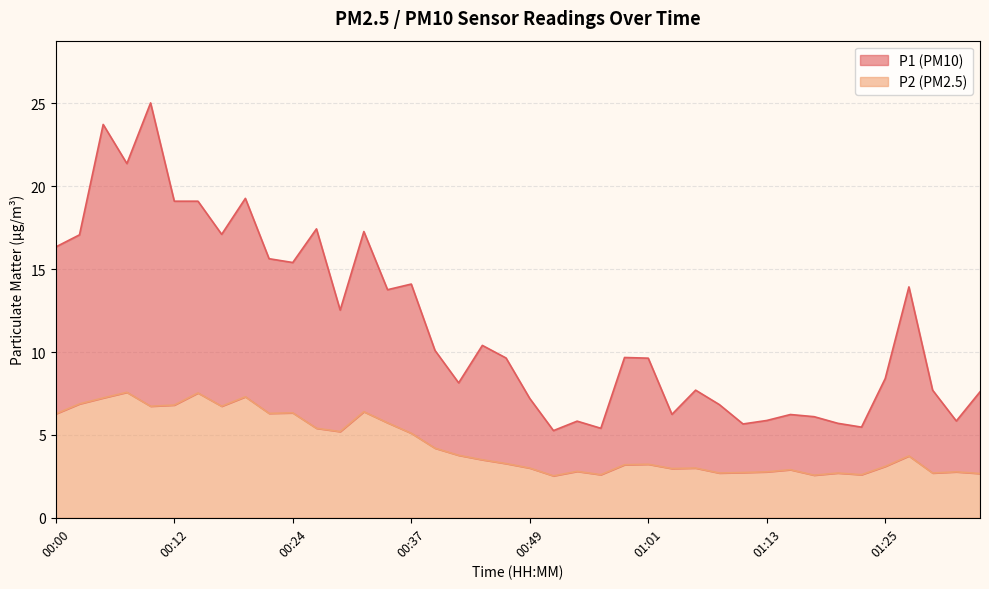

What is the value of the P2 point at the 2nd from the left?

6.9